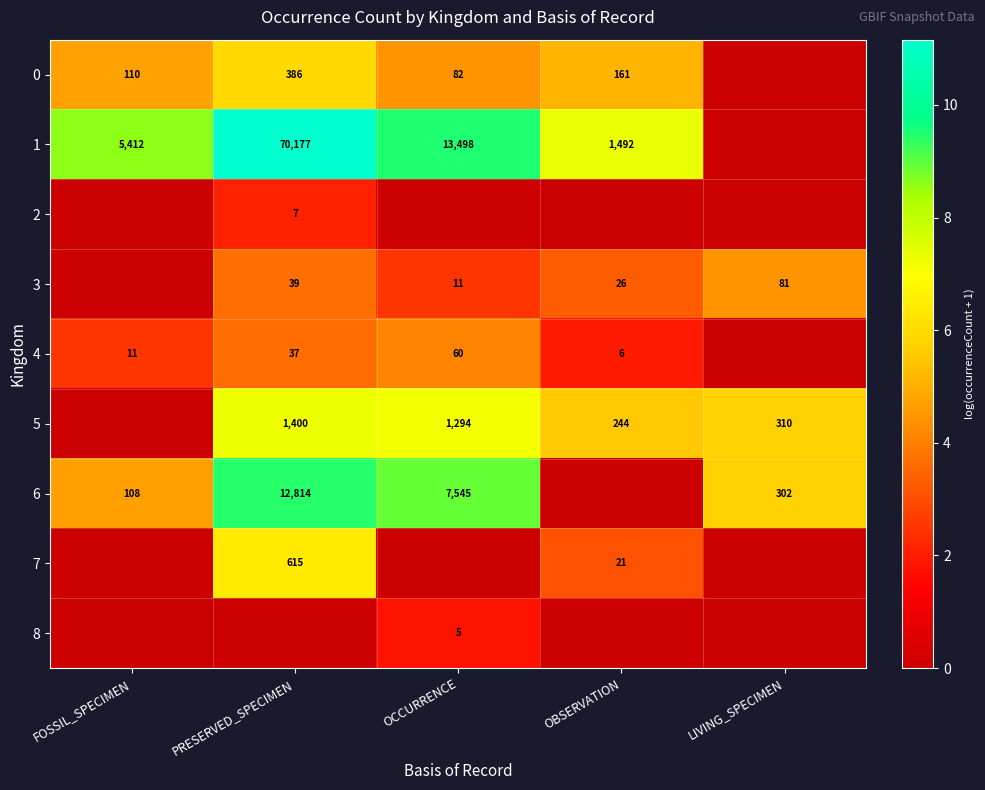

Is it true that 3 equals 1.1 at PRESERVED_SPECIMEN?

False